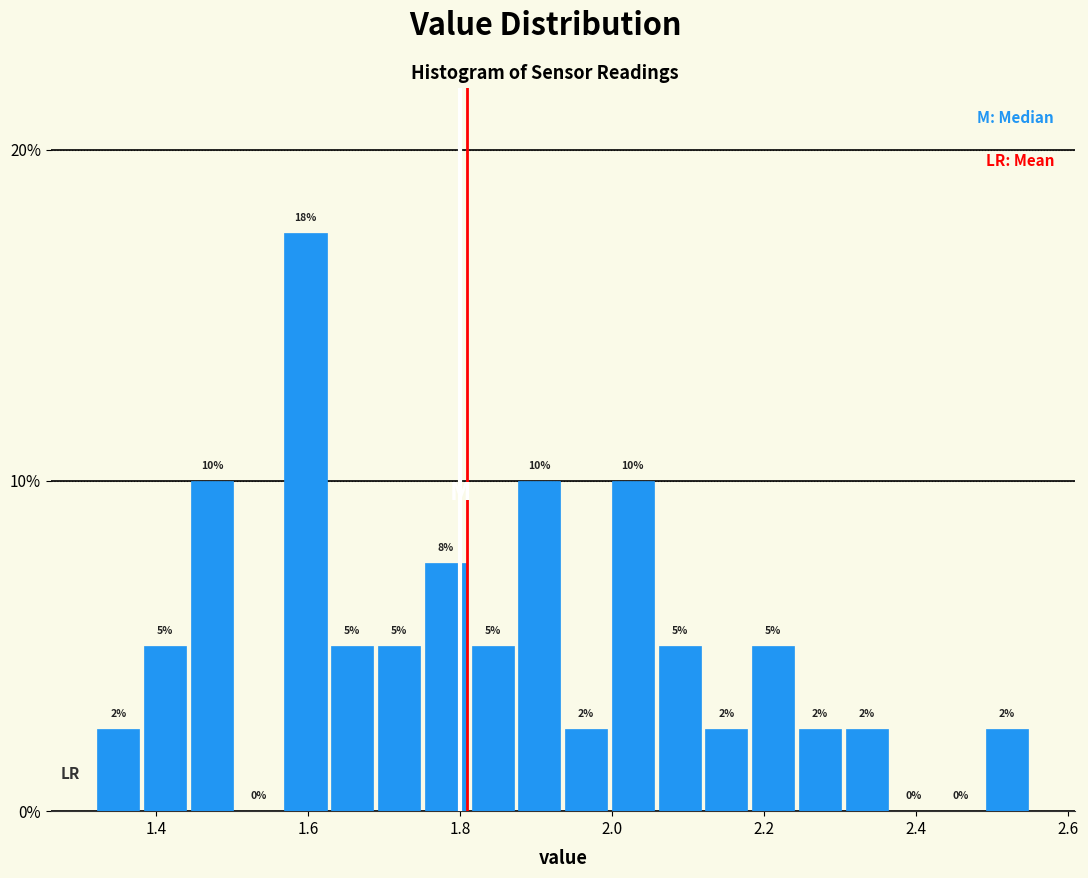

Around what value on the x-axis is the tallest bar? Give the approximate position of its centre, as read against the axis.

1.60